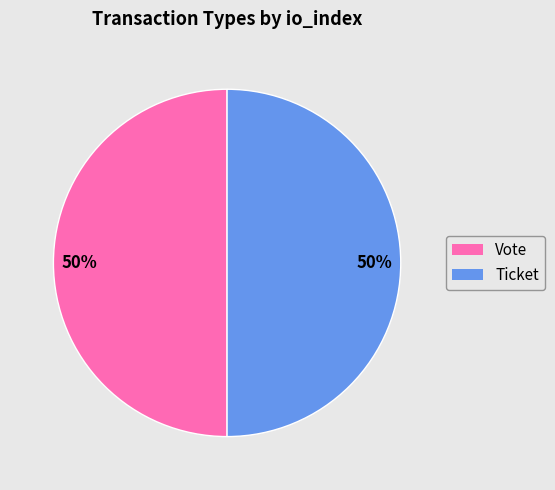

To the nearest percent, what portion does Ticket represent?

50%